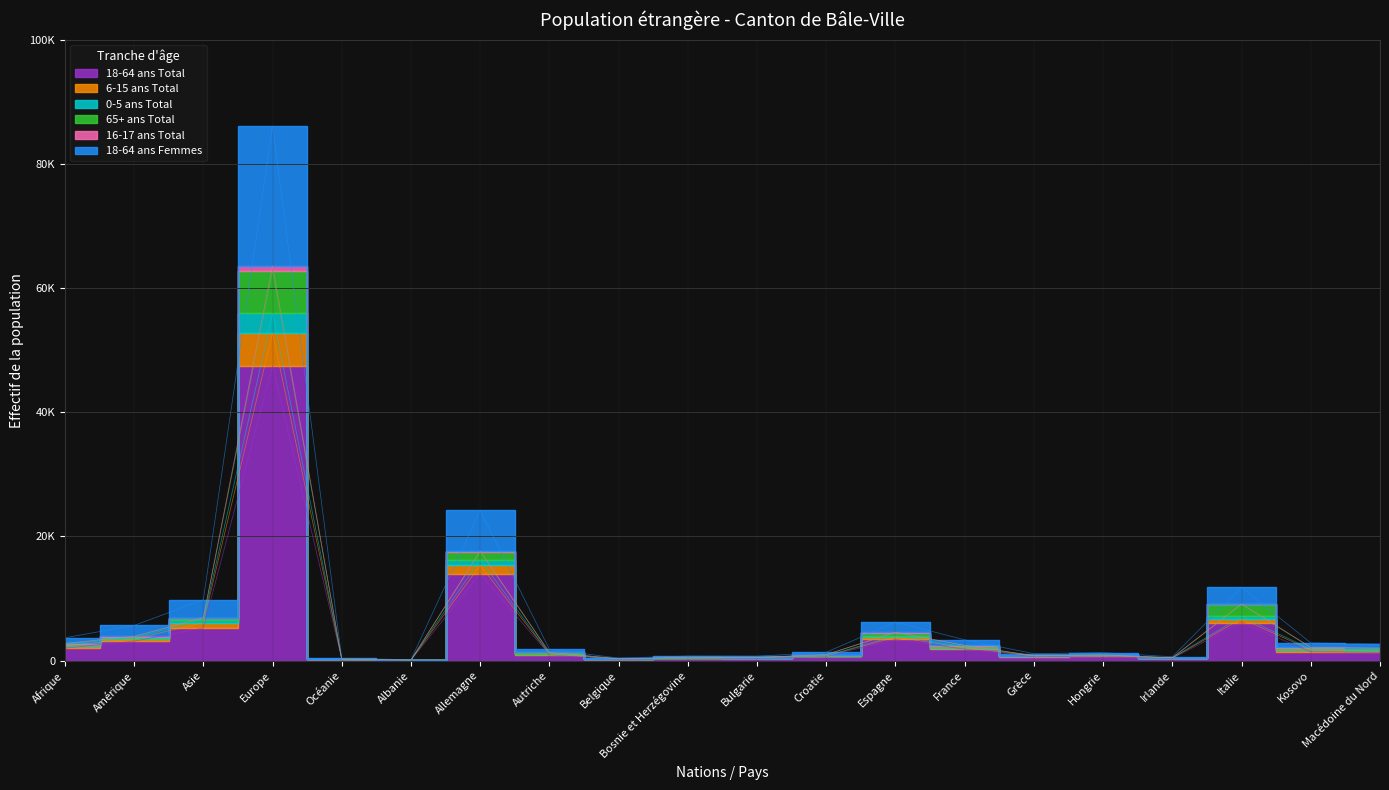

What is the label of the 3rd point from the right?

Italie